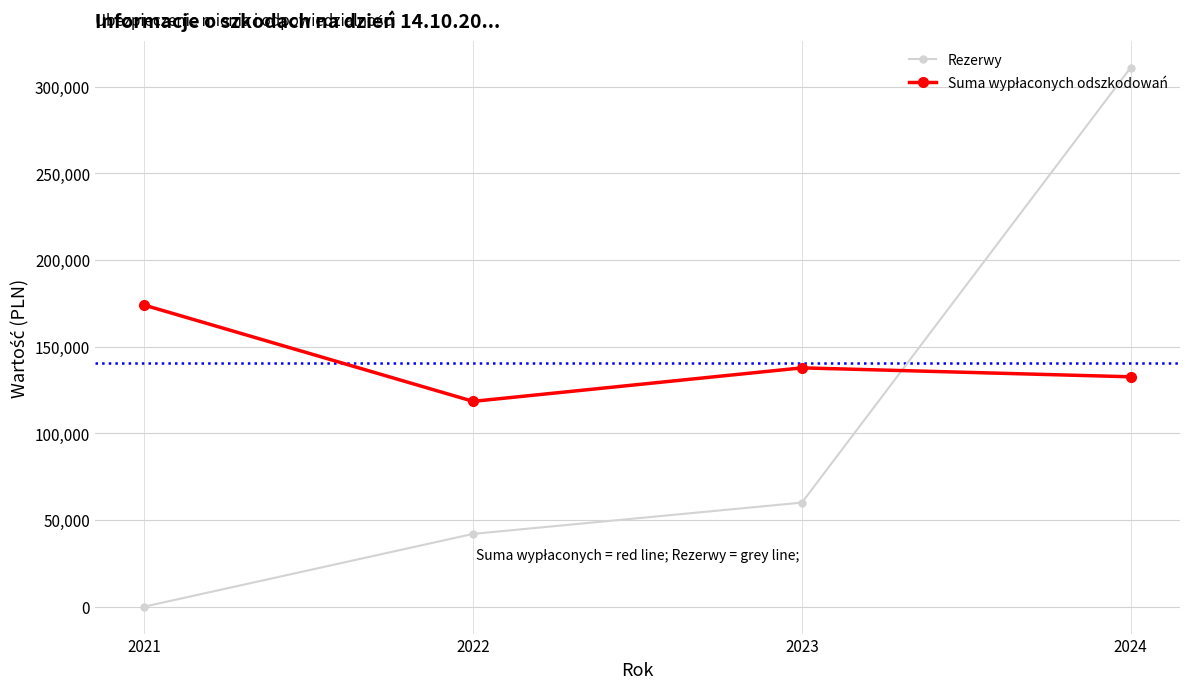

What value does the Rezerwy series have at 2023?

60000.0